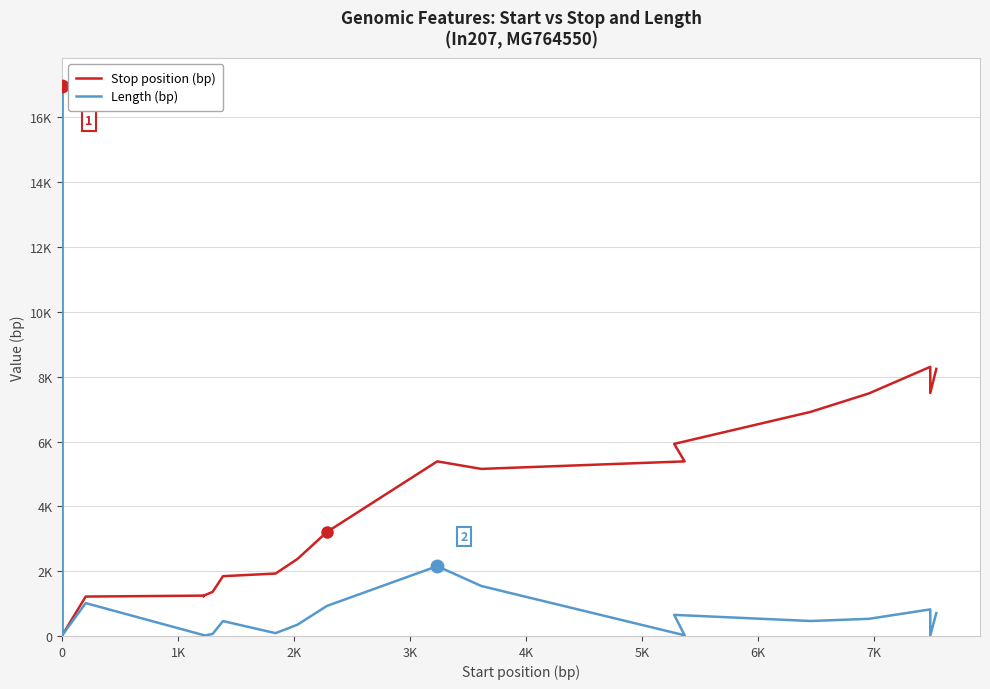

In Stop position (bp), how many points are higher than both neighbors (excluding endpoints)?

3